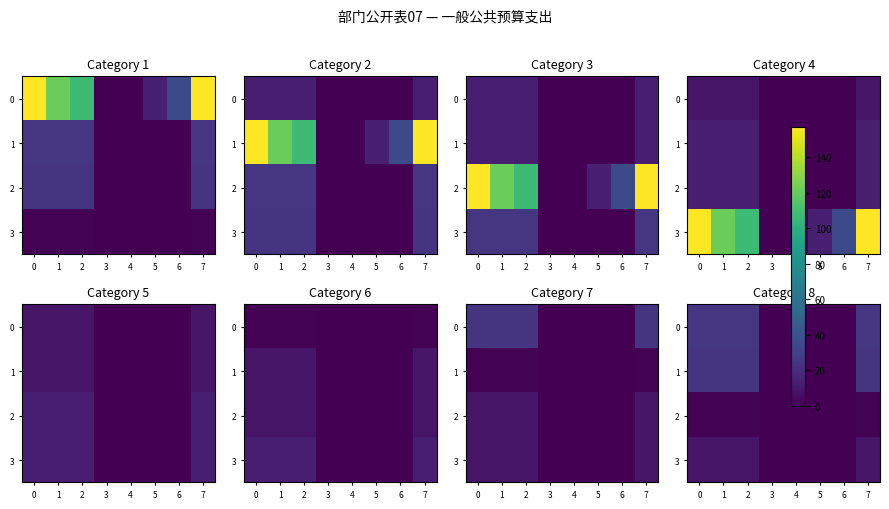

True or false: 3 has a value of 0.0 at 4.

True